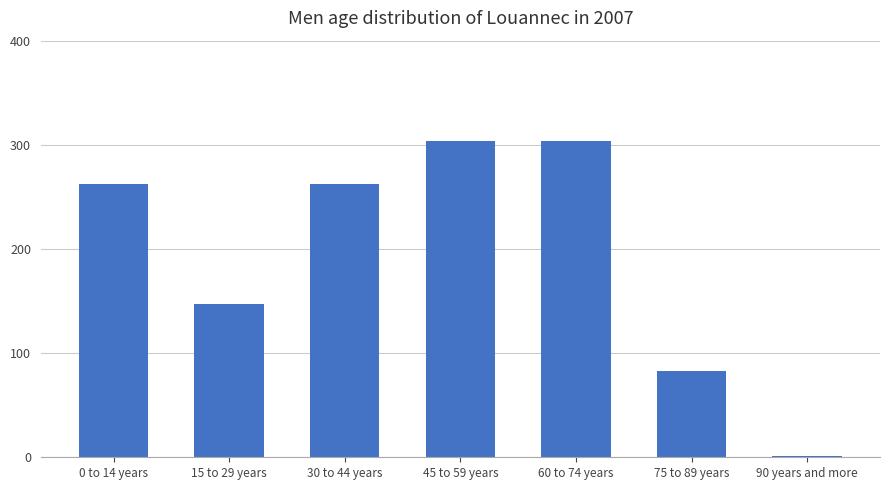

Where is the data nearest to the value 152?

15 to 29 years